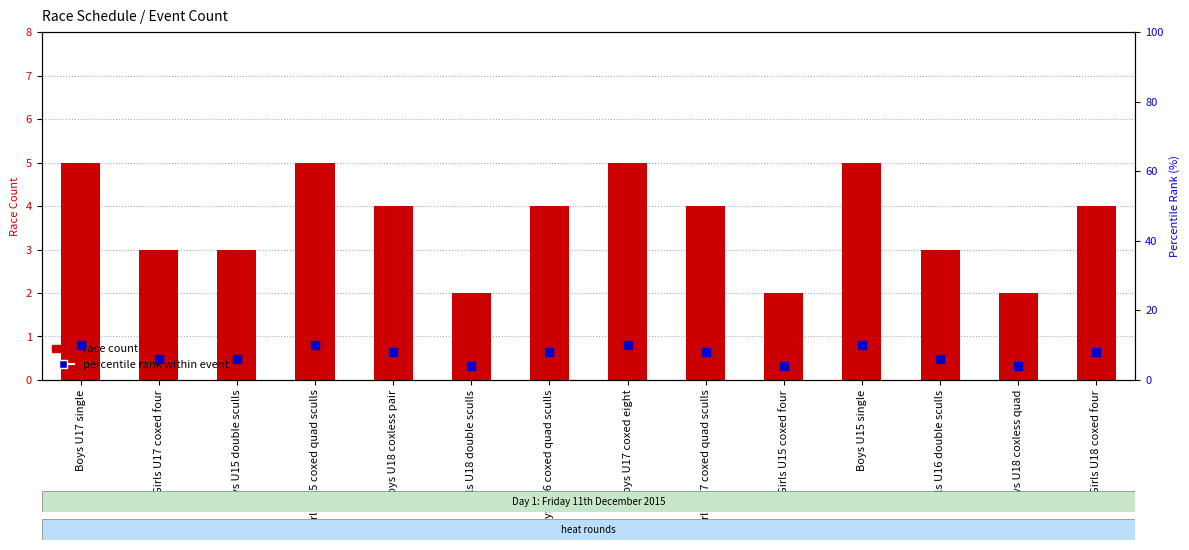

Is the value of Race Count at Girls U16 double sculls greater than the value of percentile rank within event at Girls U15 coxed four?

No